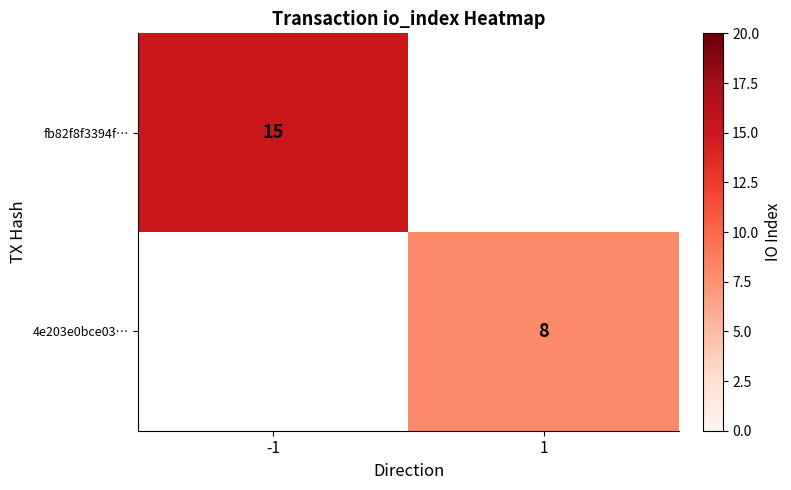

At how many categories does at least one series exceed 13?

1